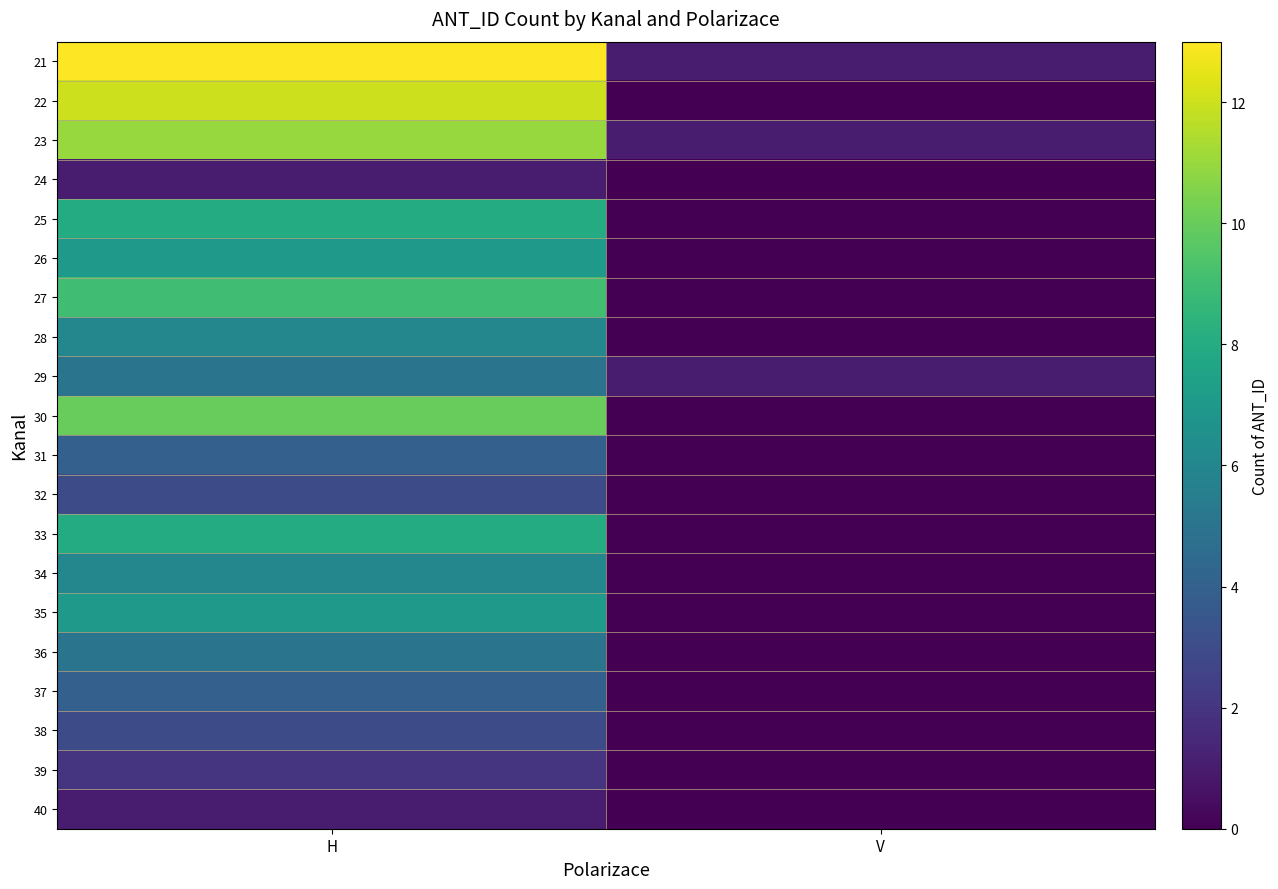

Reading right to left, extract all data points from this chart.

21: V=1	H=13
22: V=0	H=12
23: V=1	H=11
24: V=0	H=1
25: V=0	H=8
26: V=0	H=7
27: V=0	H=9
28: V=0	H=6
29: V=1	H=5
30: V=0	H=10
31: V=0	H=4
32: V=0	H=3
33: V=0	H=8
34: V=0	H=6
35: V=0	H=7
36: V=0	H=5
37: V=0	H=4
38: V=0	H=3
39: V=0	H=2
40: V=0	H=1